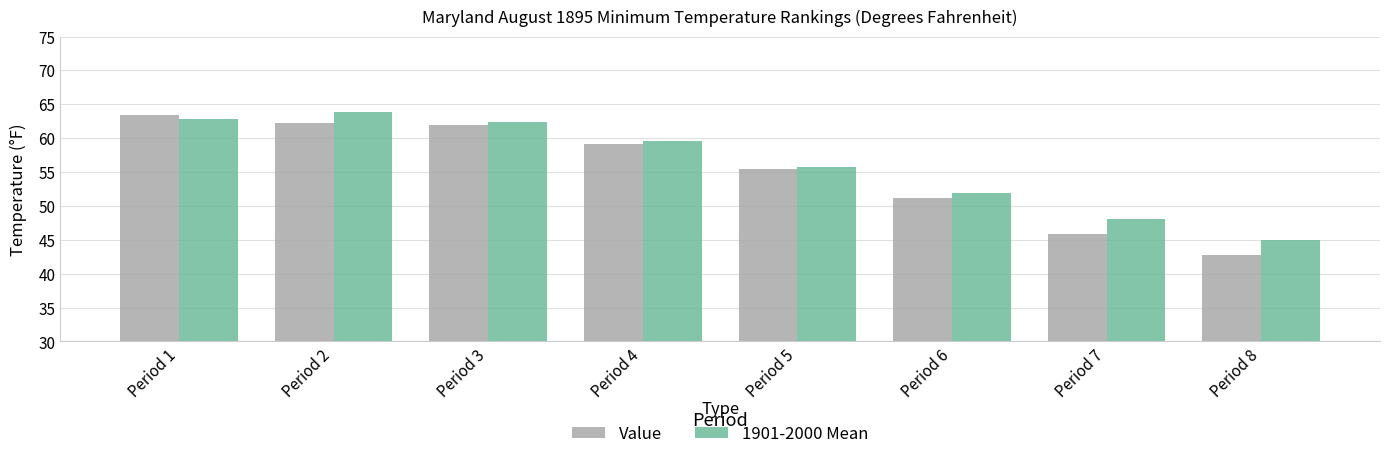

Are the bars horizontal?

No